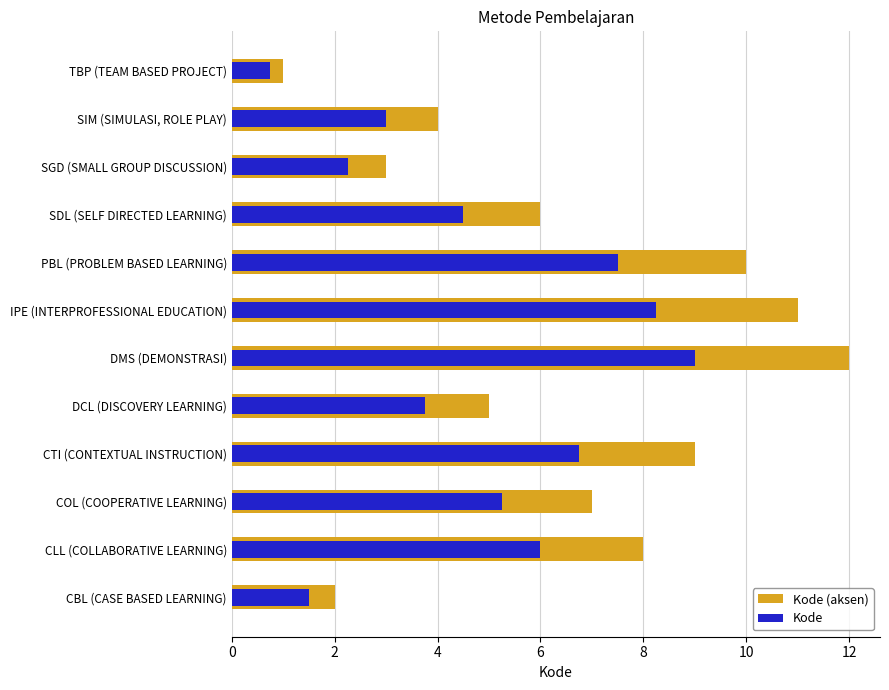

How many data points in Kode (aksen) are above 7?

5